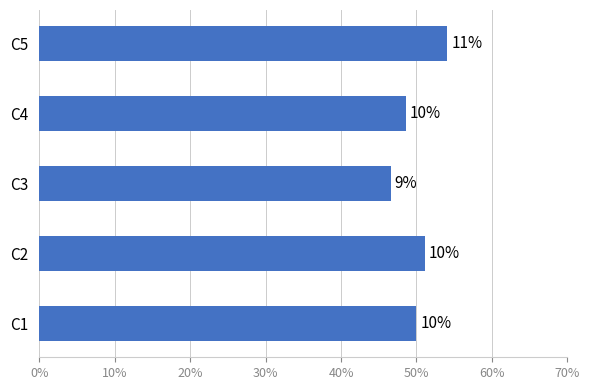

Which category has the highest value across all series?

C5